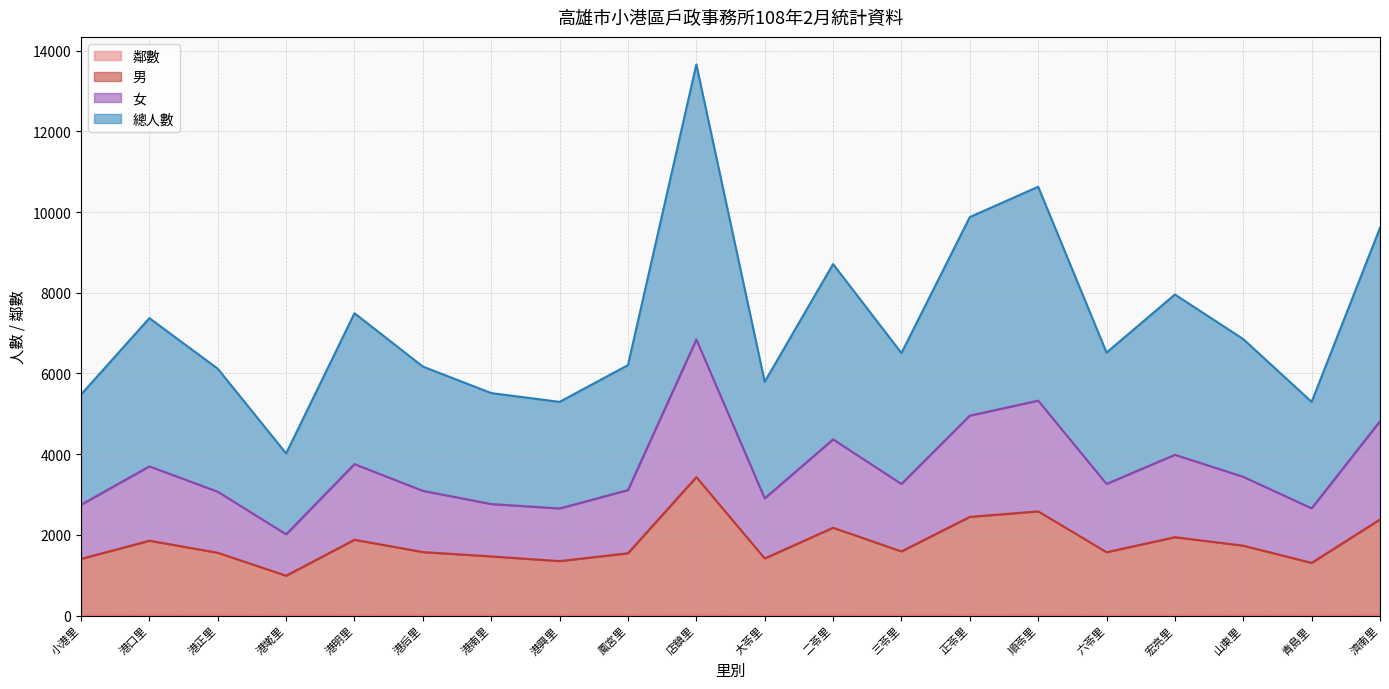

At which category is the sum across all series the highest?

店鎮里